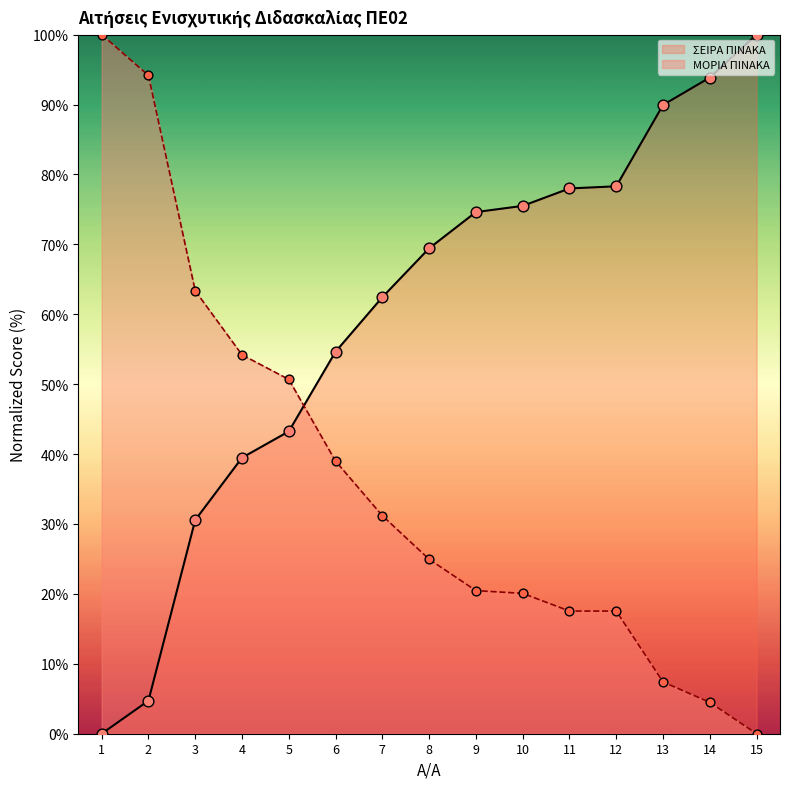

Which series contains the highest Y value?

ΣΕΙΡΑ ΠΙΝΑΚΑ